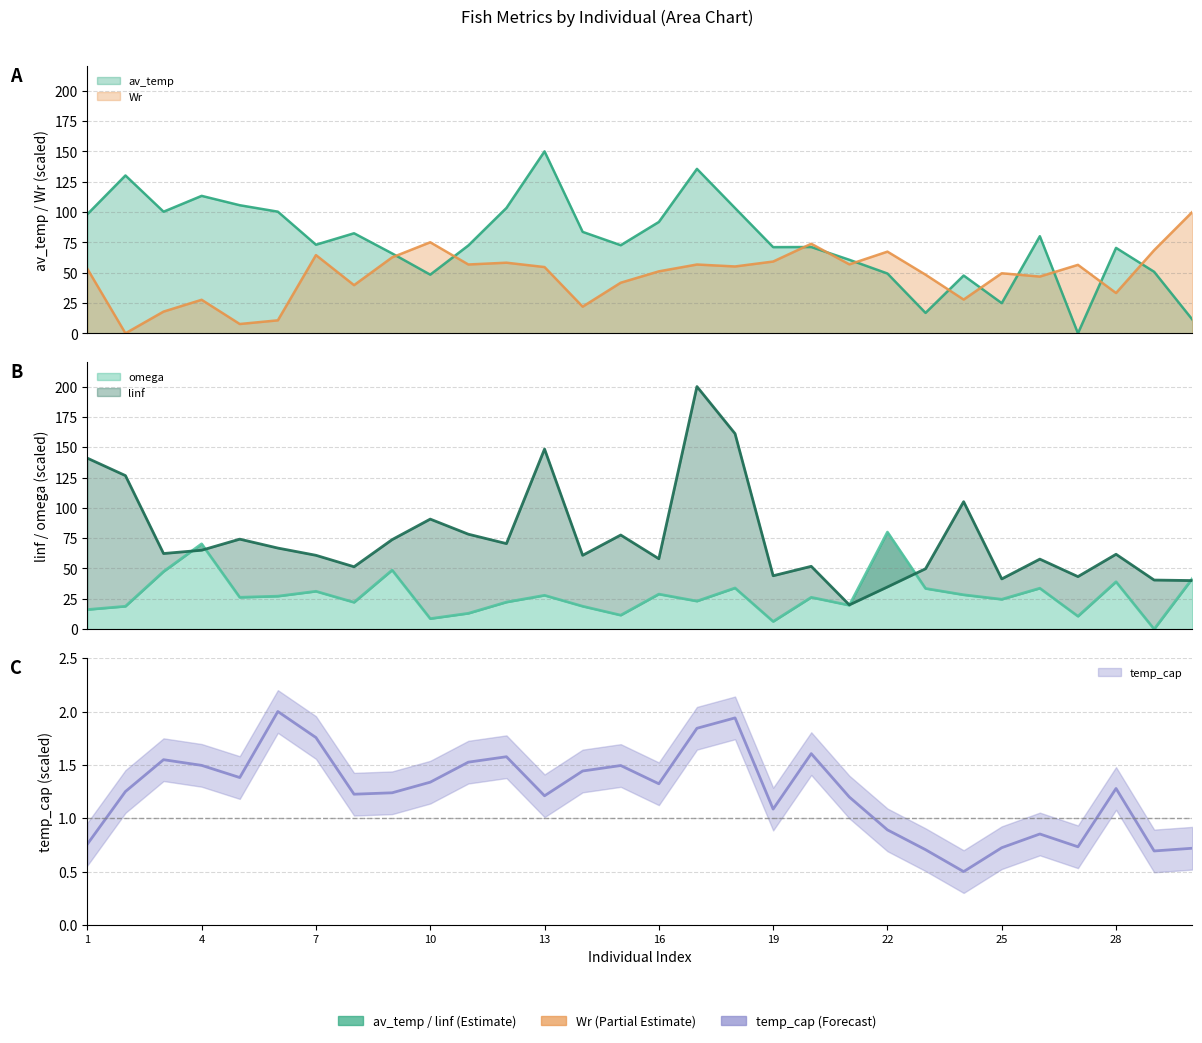

At which label does temp_cap reach its minimum?

24